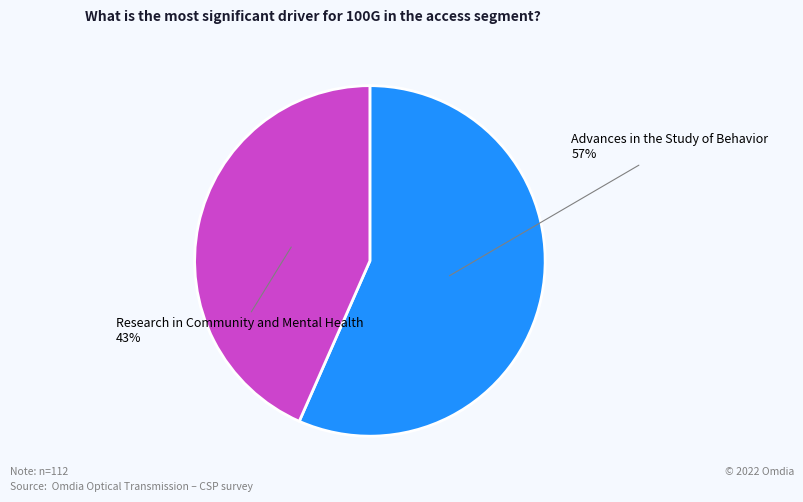

Is the sum of Advances in the Study of Behavior and Research in Community and Mental Health greater than half?

Yes